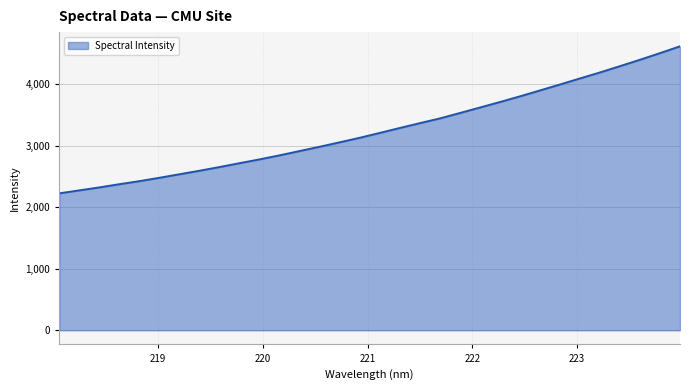

What is the difference between the maximum and minimum values?

2386.8